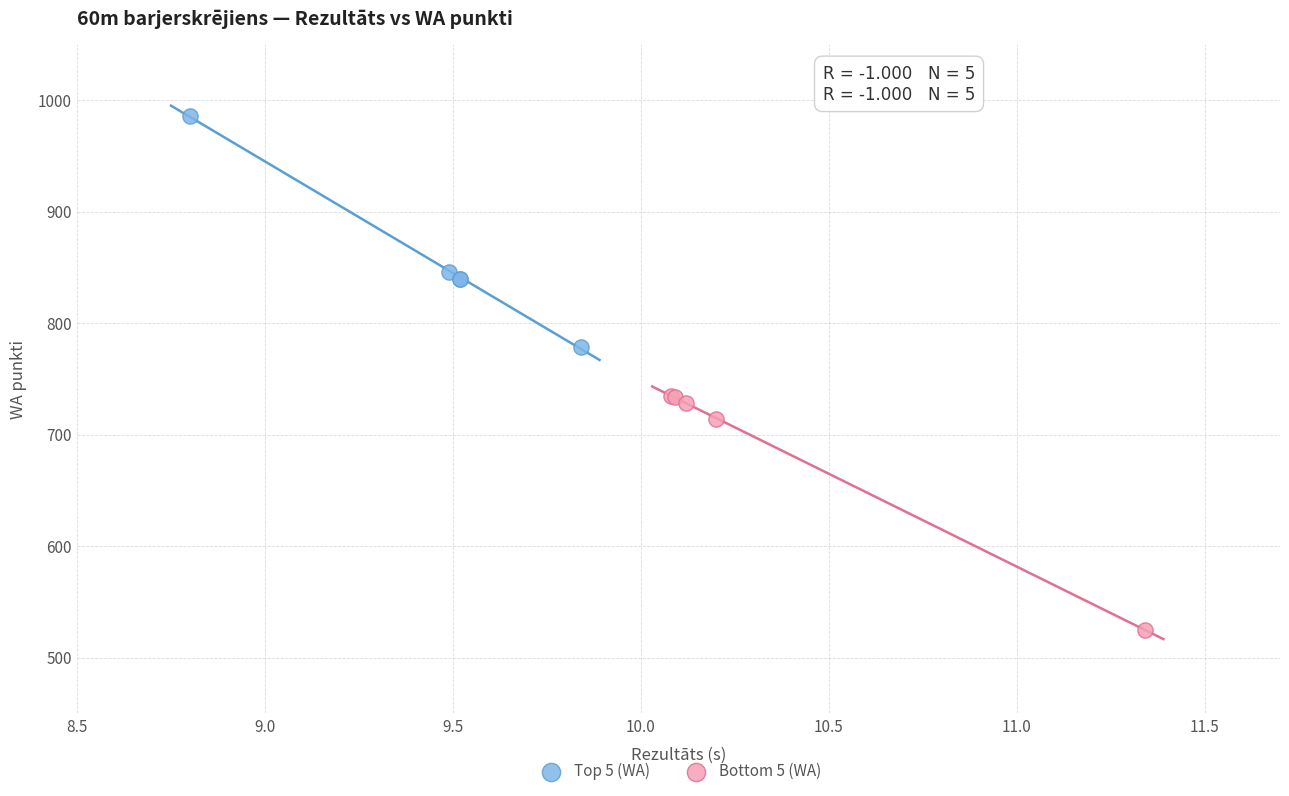

Which series has the widest spread of Y values?

Bottom 5 (WA)